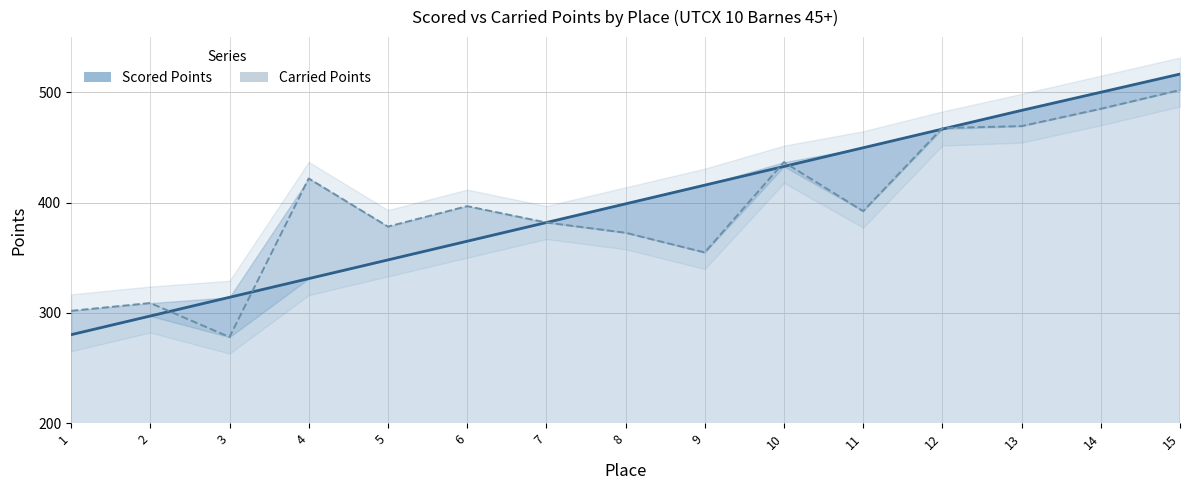

Reading left to right, list all the values displayed in this chart.

Scored Points: 280.1	297.1	314.0	331.0	347.9	364.9	381.9	398.8	415.8	432.7	449.7	466.6	483.6	500.0	516.5
Carried Points: 301.8	308.8	278.0	421.8	378.1	396.7	381.9	372.6	354.7	436.6	392.2	467.6	469.3	485.0	502.0